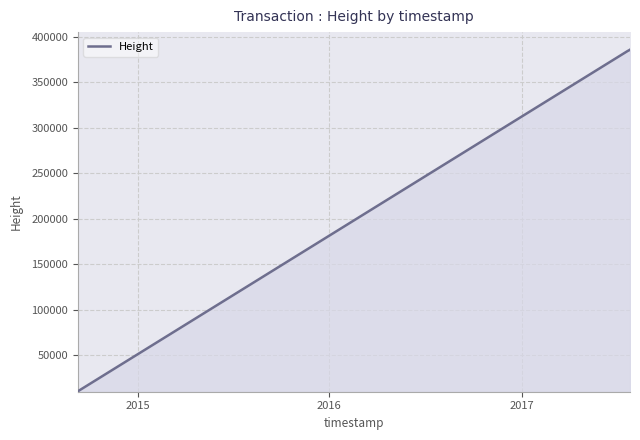

What is the maximum value for Height?

385601